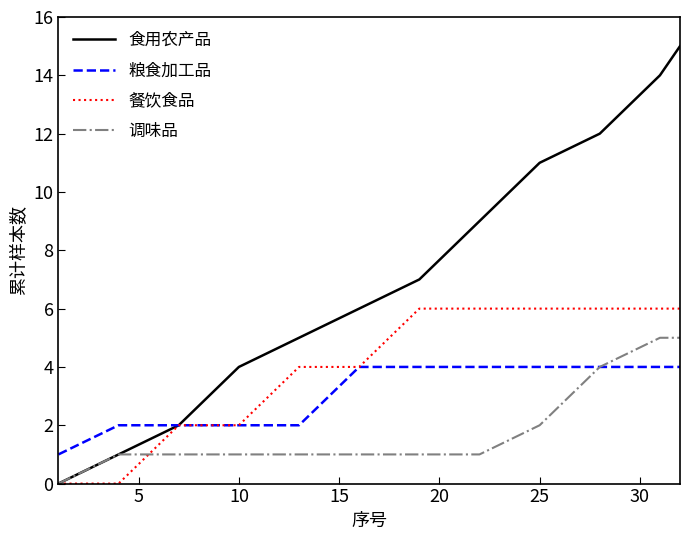

Reading right to left, list all the values displayed in this chart.

食用农产品: 15	14	12	11	9	7	6	5	4	2	1	0
粮食加工品: 4	4	4	4	4	4	4	2	2	2	2	1
餐饮食品: 6	6	6	6	6	6	4	4	2	2	0	0
调味品: 5	5	4	2	1	1	1	1	1	1	1	0